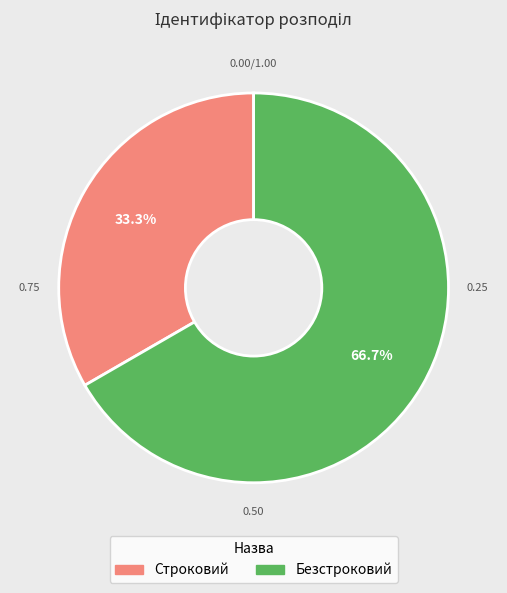

Is it true that Строковий is 33% of the pie?

True